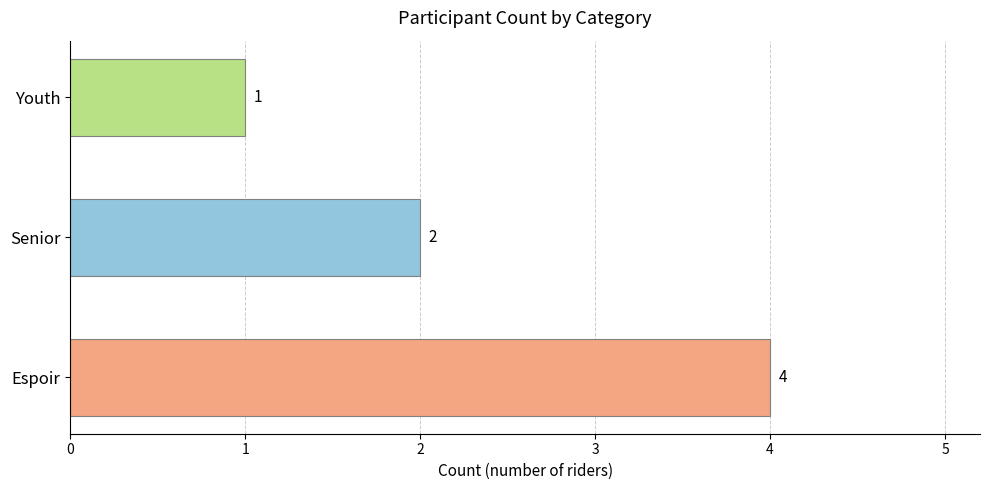

Is it true that the value at Senior is 3?

False